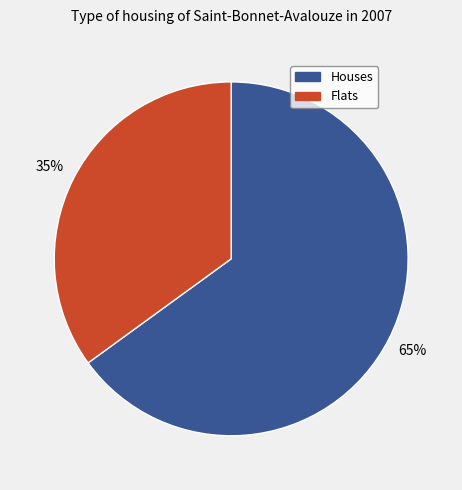

To the nearest percent, what is the average slice percentage?

50%